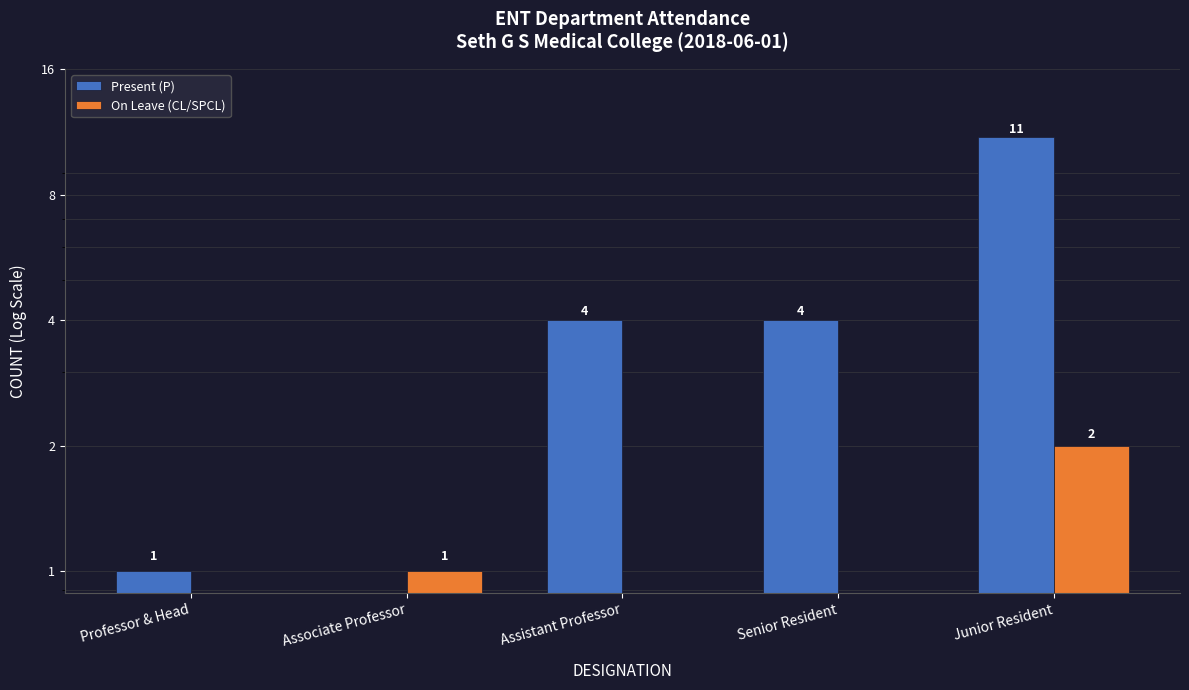

Which series has the largest total across all categories?

Present (P)